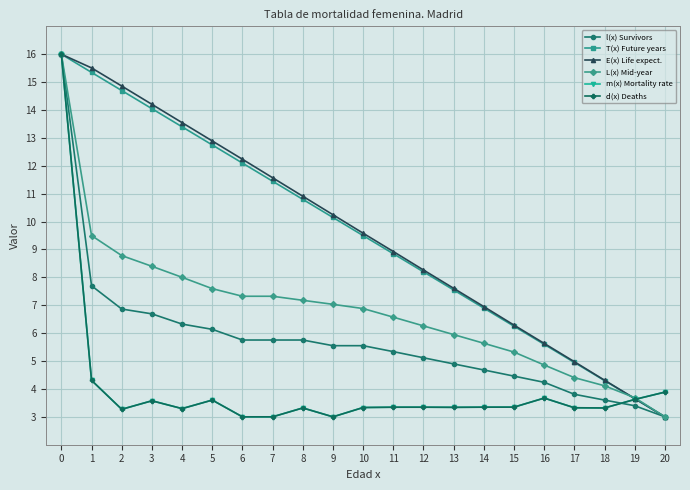

List the labels in order of T(x) Future years value, smallest first.

20, 19, 18, 17, 16, 15, 14, 13, 12, 11, 10, 9, 8, 7, 6, 5, 4, 3, 2, 1, 0